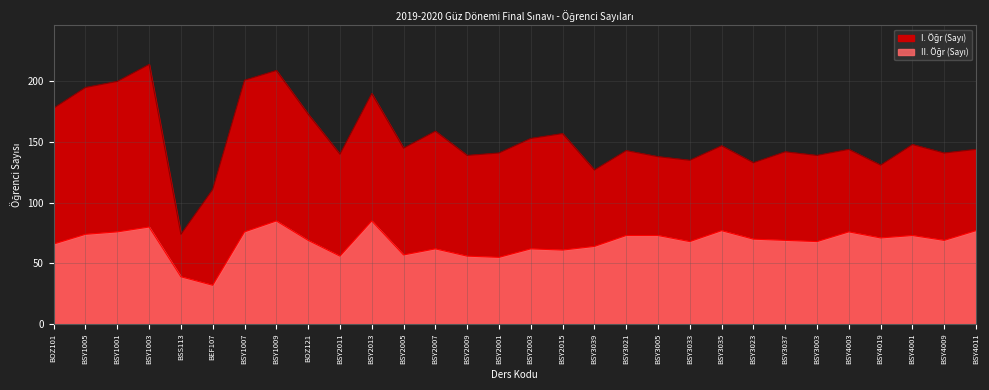

What is the change in value from BSY2015 to BSY3021?

+12